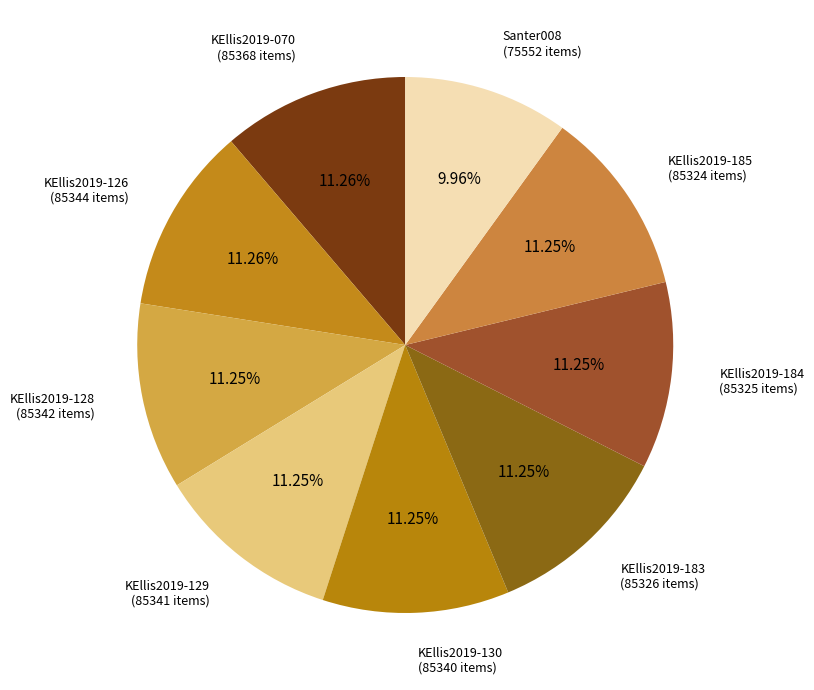

Count the number of slices in the pie.

9